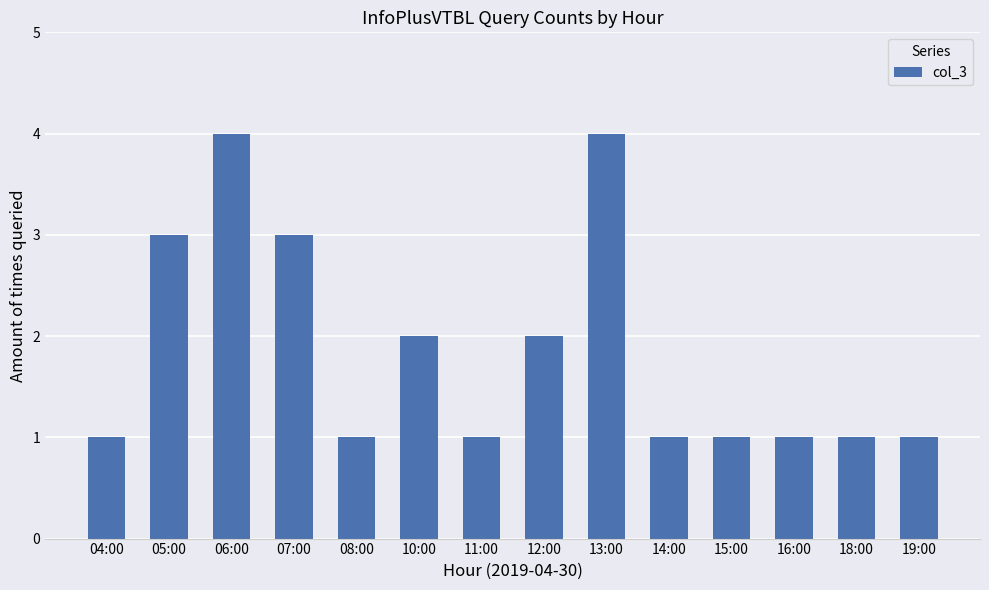

What is the change in value from 10:00 to 15:00?

-1